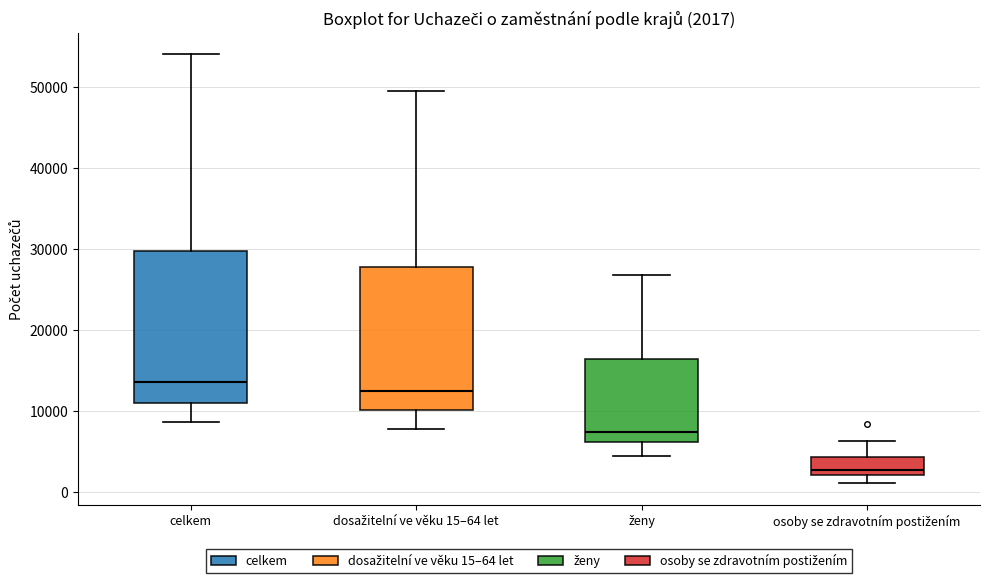

Which box has the lowest median line?

osoby se zdravotním postižením